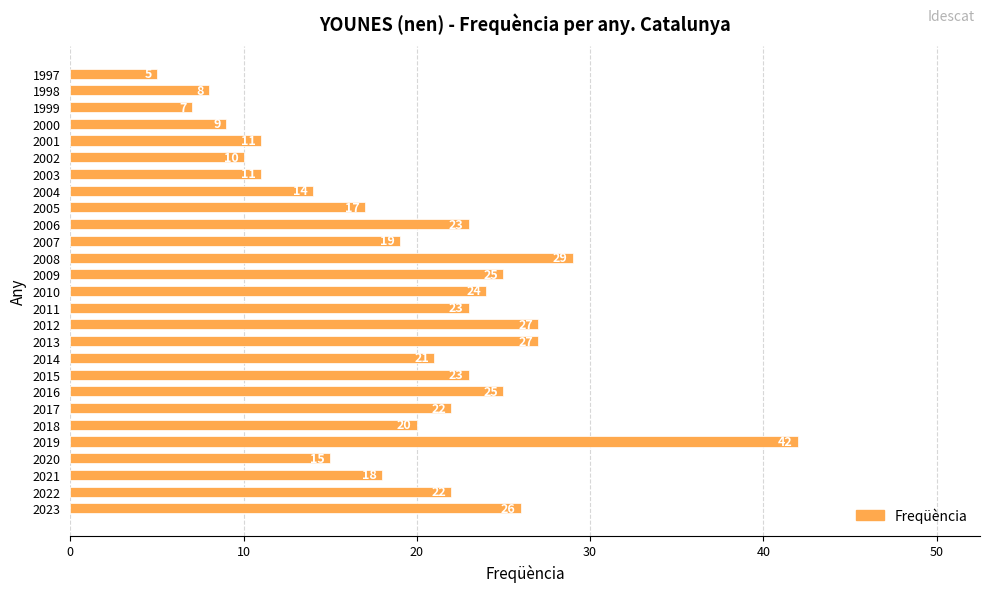

Which has a higher value, 2013 or 2010?

2013